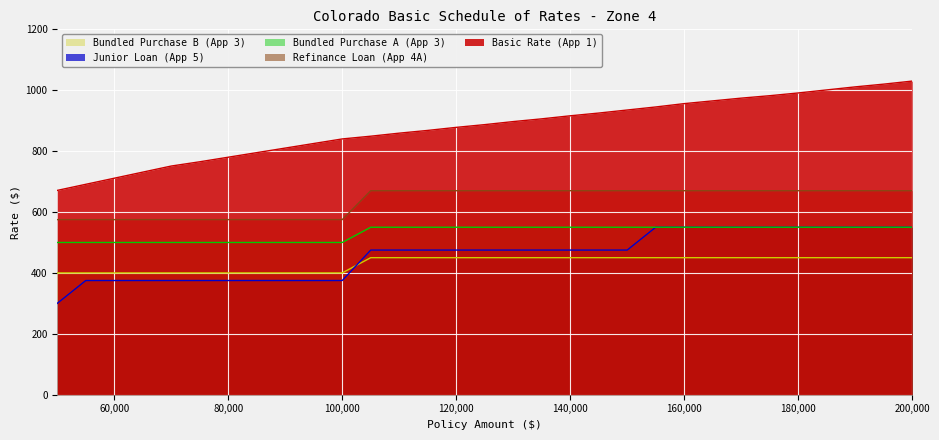

Rank the categories by Basic Rate (App 1) value from highest to lowest.

200000, 195000, 190000, 185000, 180000, 175000, 170000, 165000, 160000, 155000, 150000, 145000, 140000, 135000, 130000, 125000, 120000, 115000, 110000, 105000, 100000, 95000, 90000, 85000, 80000, 75000, 70000, 65000, 60000, 55000, 50000